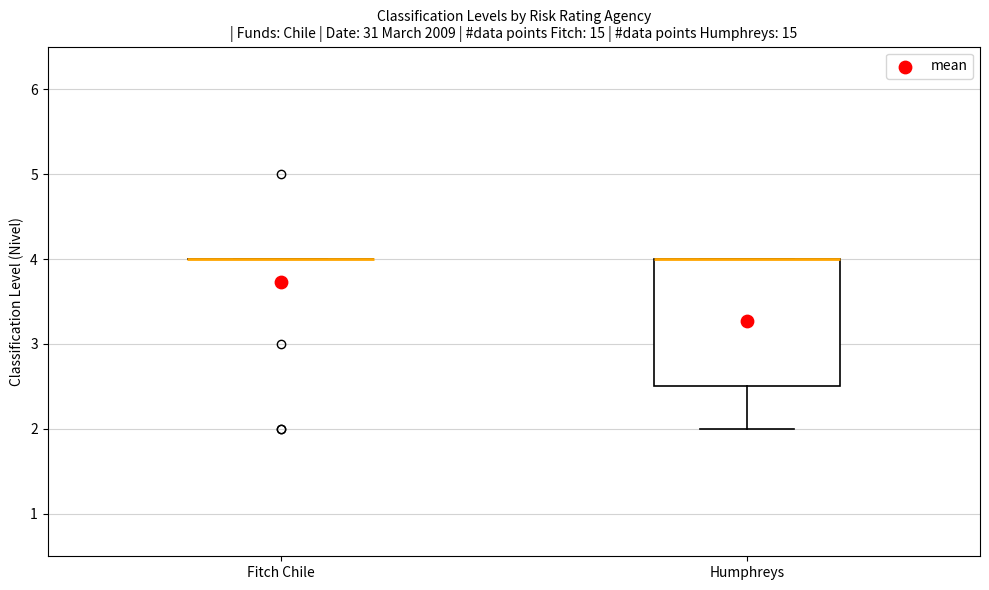

Where is the lower edge of the box for Humphreys on the y-axis? The values are not printed on the chart, so give them approximately, as read against the axis.

2.5